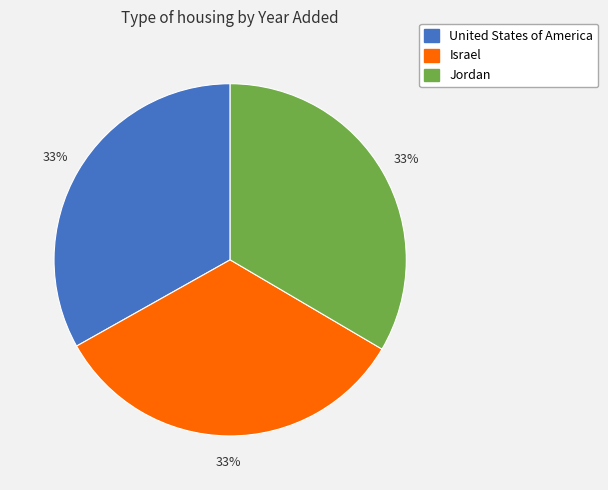

Count the number of slices in the pie.

3